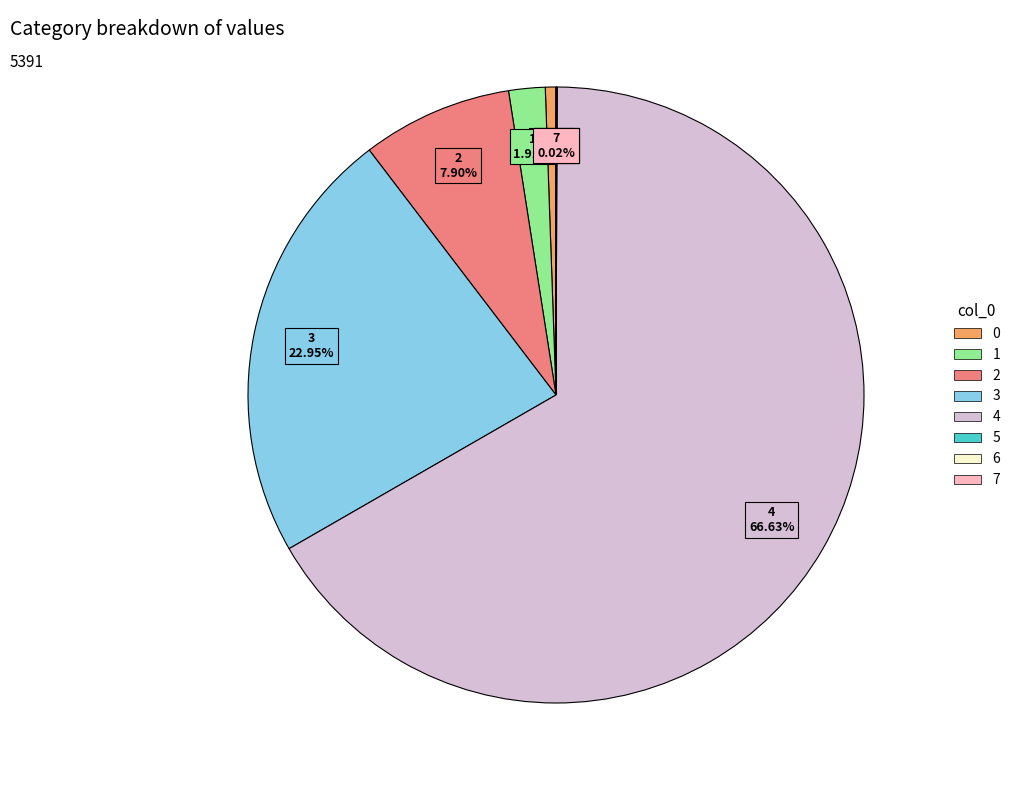

Do 3 and 4 together represent more than half of the pie?

Yes